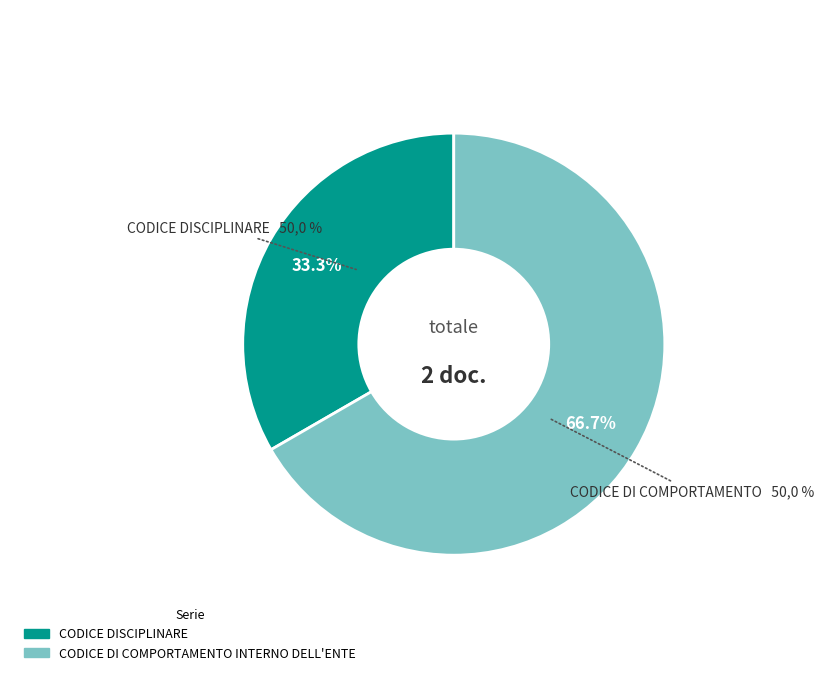

True or false: CODICE DI COMPORTAMENTO INTERNO DELL'ENTE accounts for 56% of the total.

False